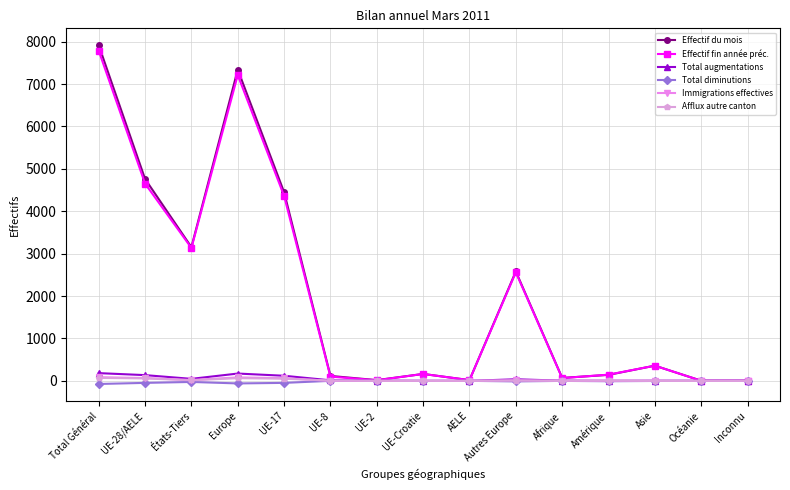

The Total diminutions series shows -9 at Amérique. True or false?

True